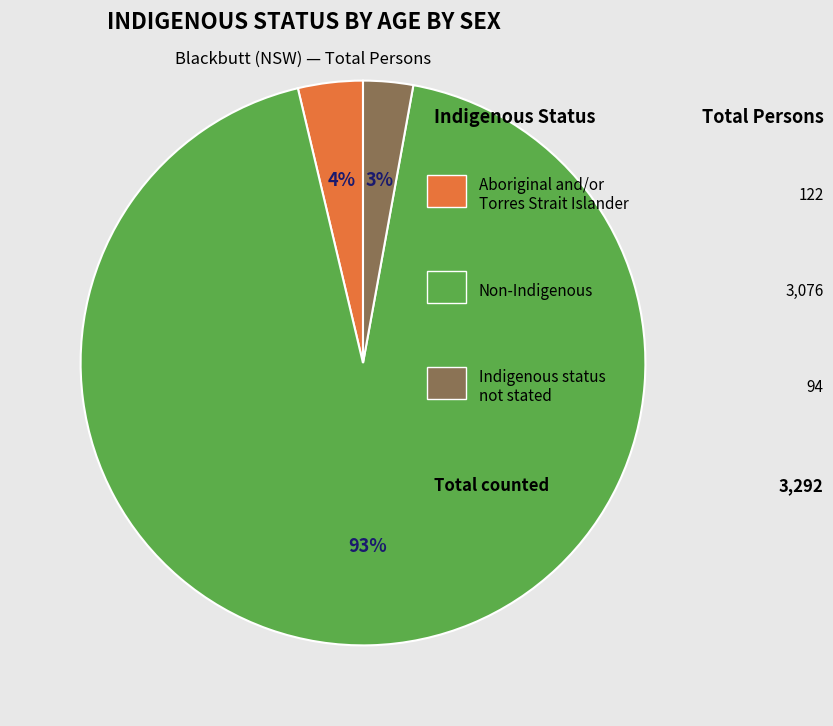

Is there any slice that represents more than half of the pie?

Yes